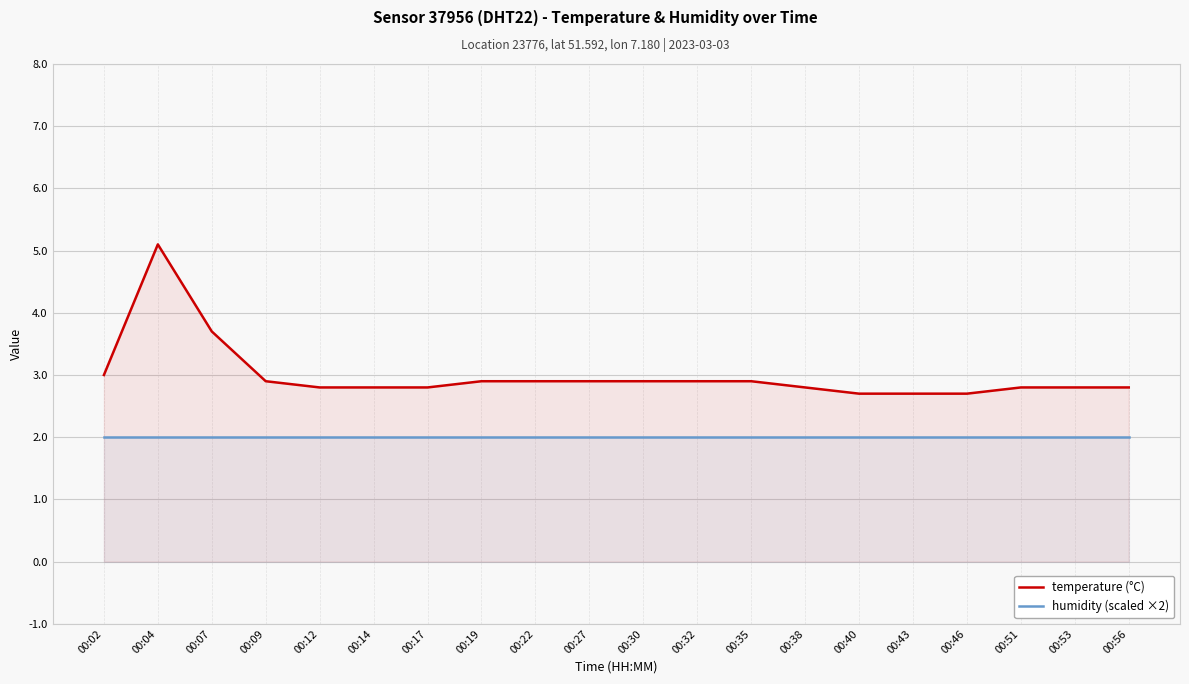

Reading left to right, extract all data points from this chart.

temperature (°C): 00:02=3.0	00:04=5.1	00:07=3.7	00:09=2.9	00:12=2.8	00:14=2.8	00:17=2.8	00:19=2.9	00:22=2.9	00:27=2.9	00:30=2.9	00:32=2.9	00:35=2.9	00:38=2.8	00:40=2.7	00:43=2.7	00:46=2.7	00:51=2.8	00:53=2.8	00:56=2.8
humidity (scaled ×2): 00:02=2.0	00:04=2.0	00:07=2.0	00:09=2.0	00:12=2.0	00:14=2.0	00:17=2.0	00:19=2.0	00:22=2.0	00:27=2.0	00:30=2.0	00:32=2.0	00:35=2.0	00:38=2.0	00:40=2.0	00:43=2.0	00:46=2.0	00:51=2.0	00:53=2.0	00:56=2.0